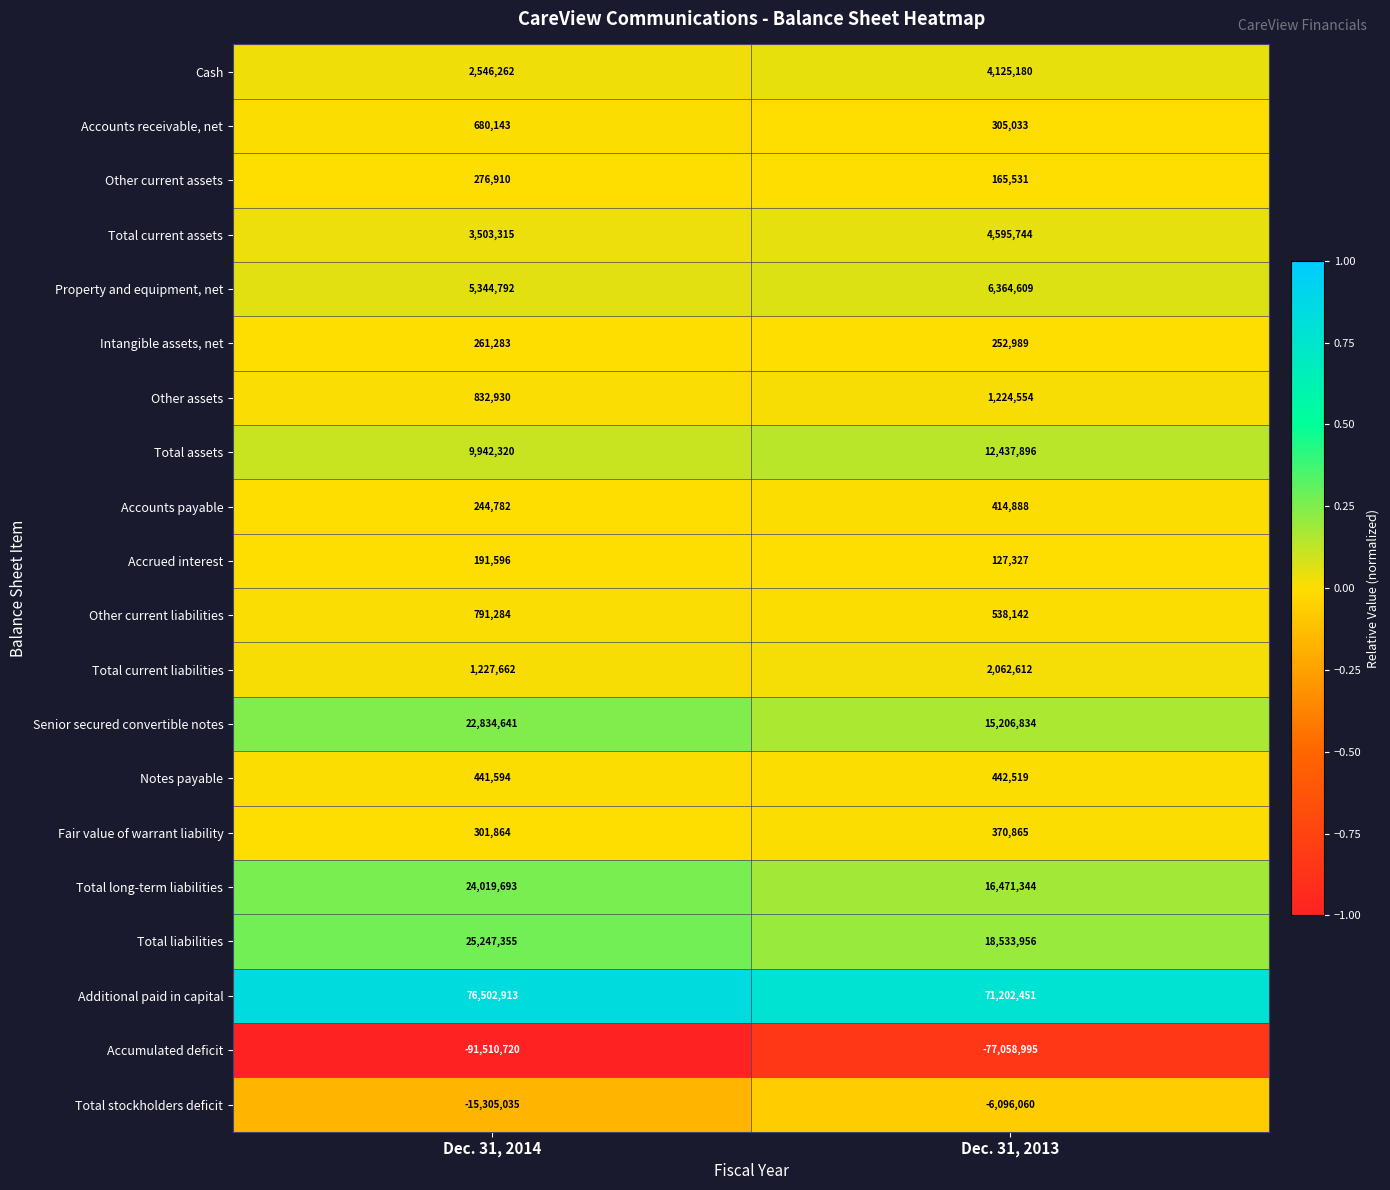

Is it true that Accumulated deficit equals -77058995 at Dec. 31, 2013?

True